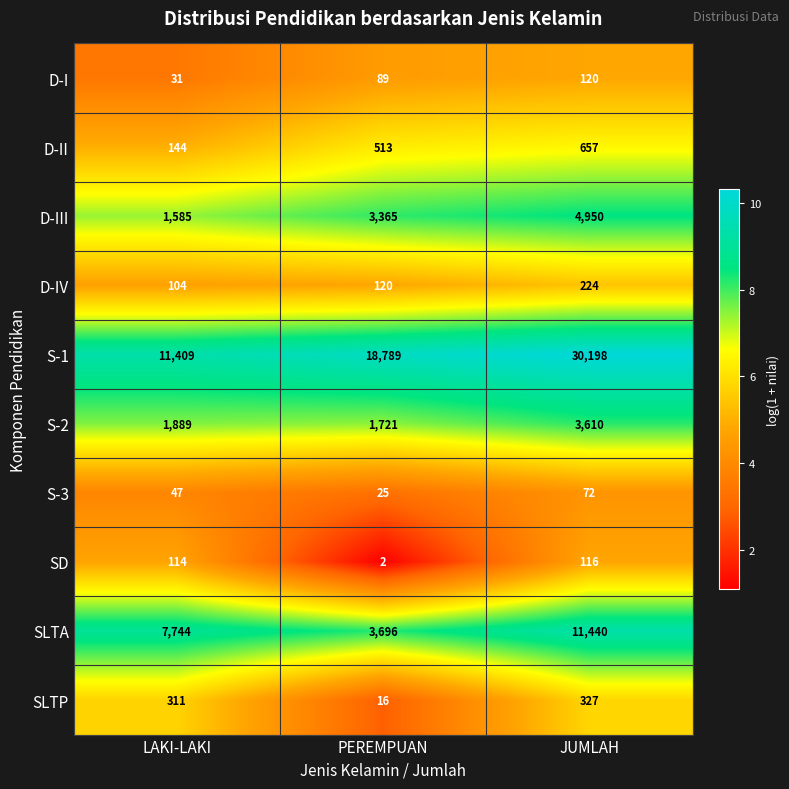

Reading left to right, extract all data points from this chart.

D-I: 31	89	120
D-II: 144	513	657
D-III: 1585	3365	4950
D-IV: 104	120	224
S-1: 11409	18789	30198
S-2: 1889	1721	3610
S-3: 47	25	72
SD: 114	2	116
SLTA: 7744	3696	11440
SLTP: 311	16	327